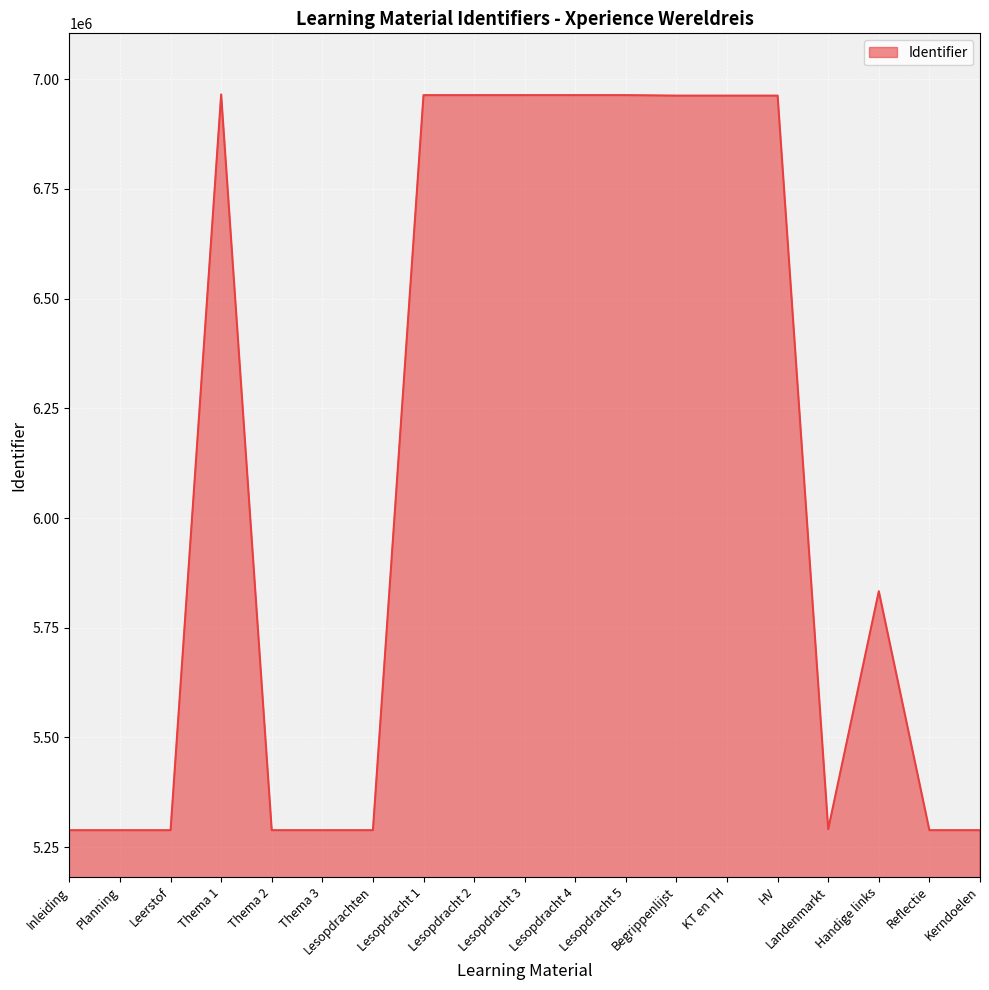

Is it true that the value at Kerndoelen is 5288693?

True